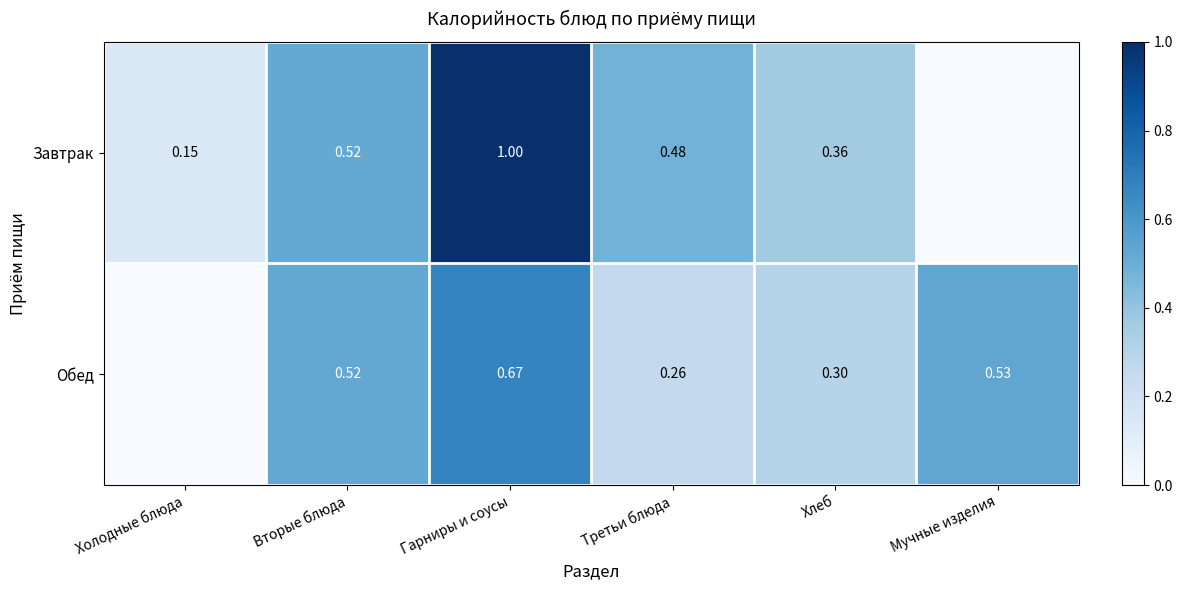

Is the value of Обед at Вторые блюда greater than the value of Завтрак at Третьи блюда?

Yes